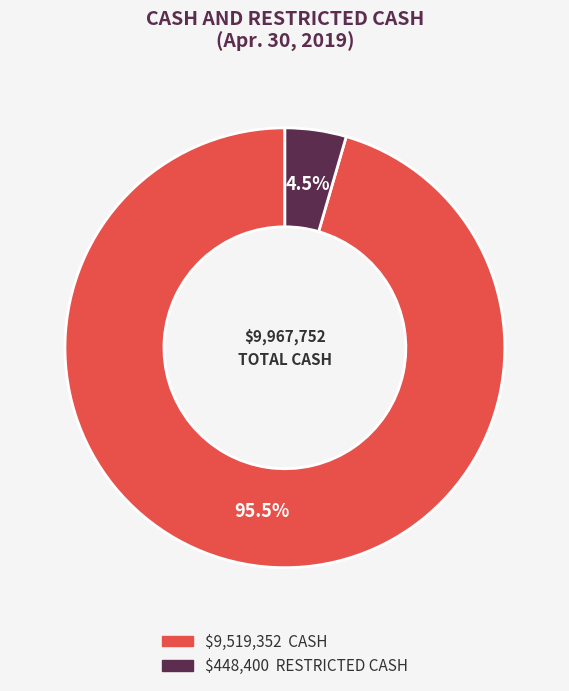

Is there a majority slice in this chart?

Yes